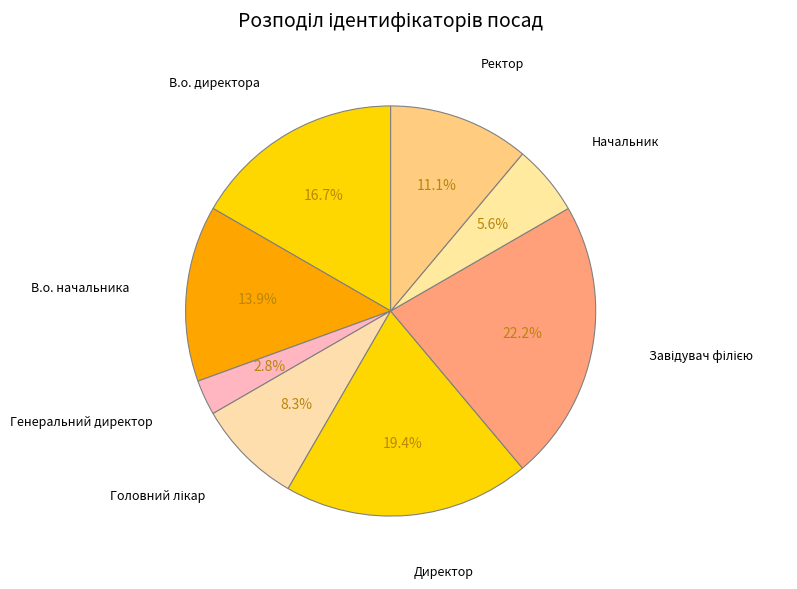

How many segments does this pie chart have?

8